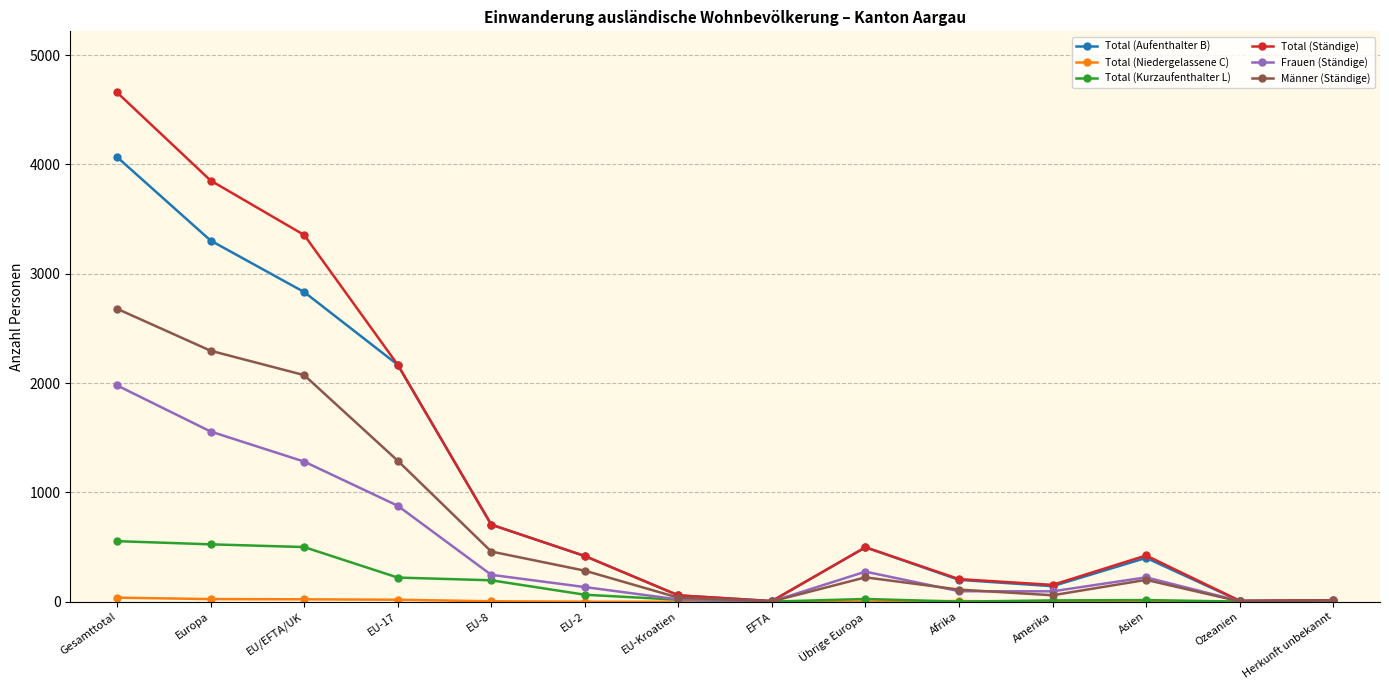

At how many categories does at least one series exceed 1858?

4